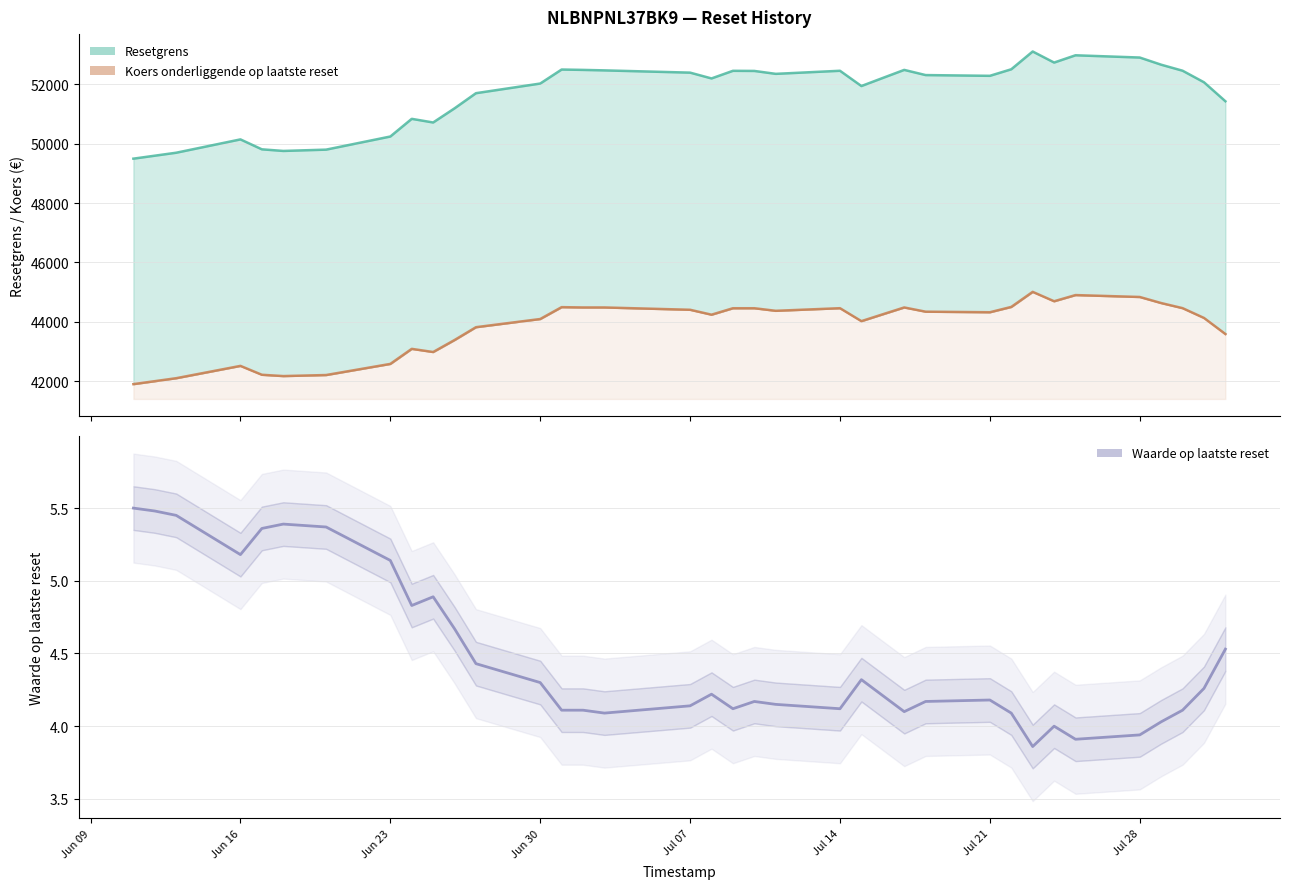

True or false: Waarde op laatste reset and Koers onderliggende op laatste reset cross at least once.

False